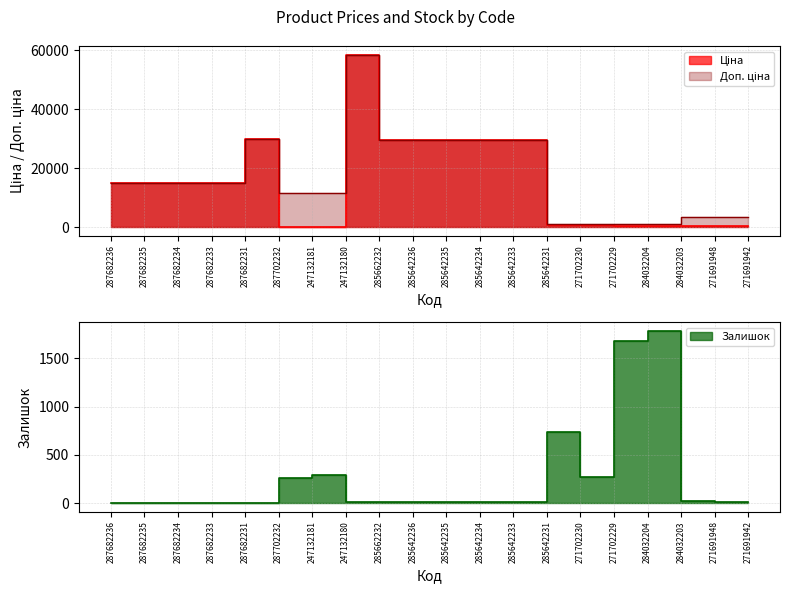

Which series has the widest spread of values?

Ціна